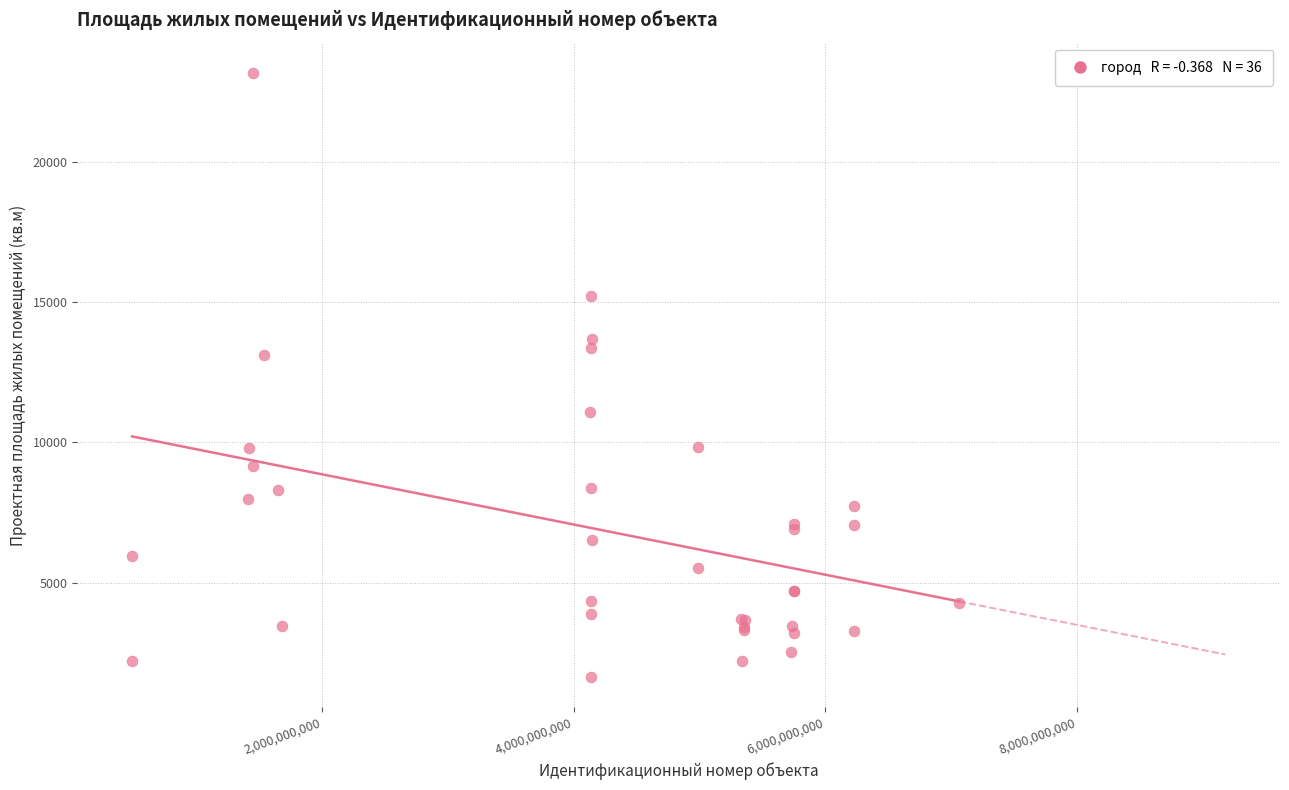

What Y value in the scatter plot is closest to 12403?

13127